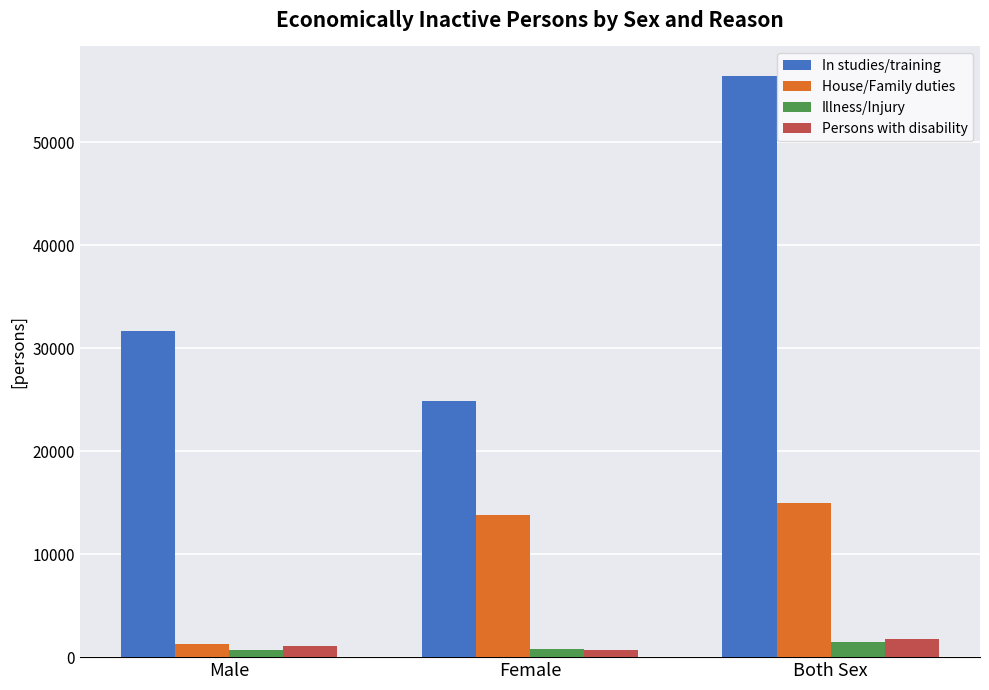

What is the value of the Persons with disability bar at the 3rd from the left?

1724